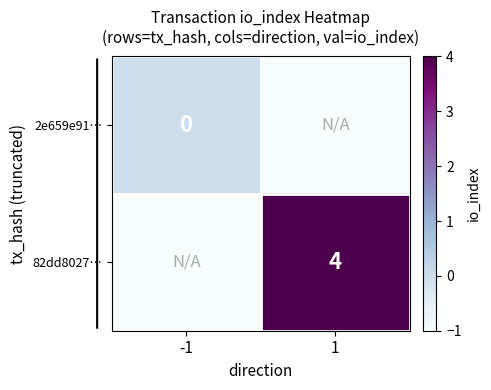

Is the value of 82dd8027… at -1 greater than the value of 2e659e91… at 1?

No